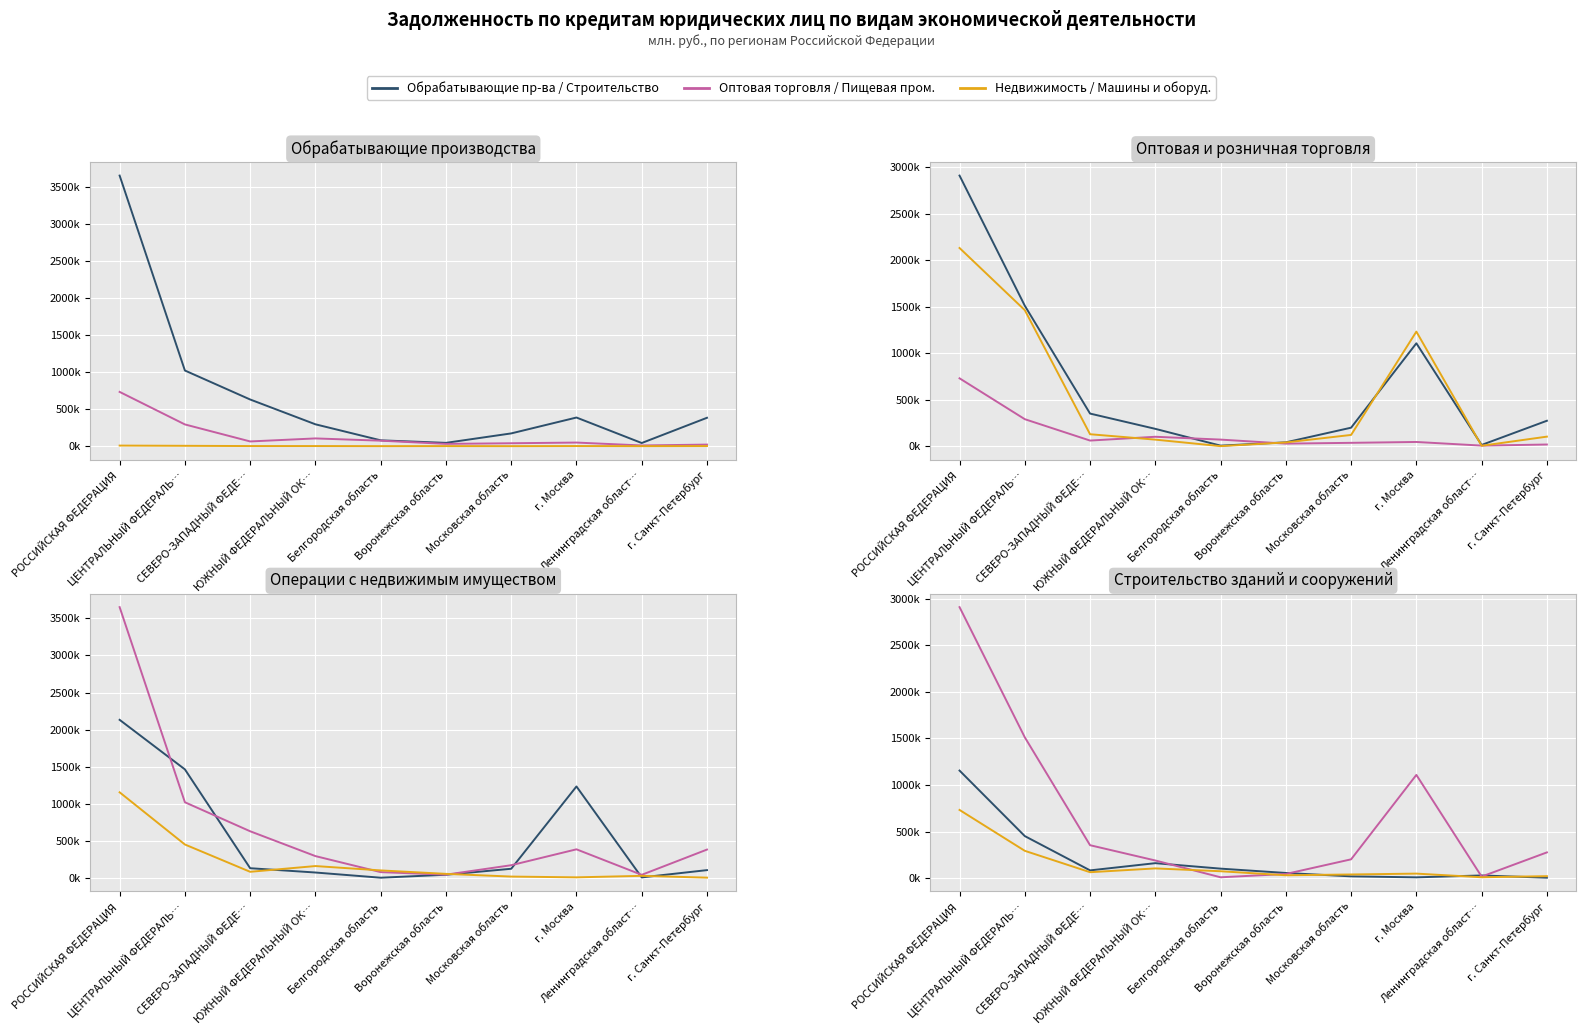

At which category is the sum across all series the highest?

РОССИЙСКАЯ ФЕДЕРАЦИЯ